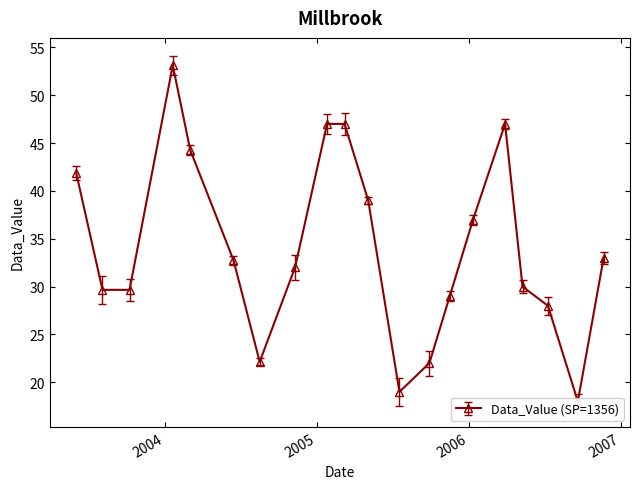

List the labels in order of value, largest first.

2004-01-20, 2005-01-25, 2005-03-08, 2006-03-29, 2004-03-02, 2003-06-02, 2005-05-04, 2006-01-11, 2006-11-21, 2004-06-14, 2004-11-09, 2006-05-10, 2003-08-04, 2003-10-08, 2005-11-16, 2006-07-10, 2004-08-16, 2005-09-28, 2005-07-18, 2006-09-20